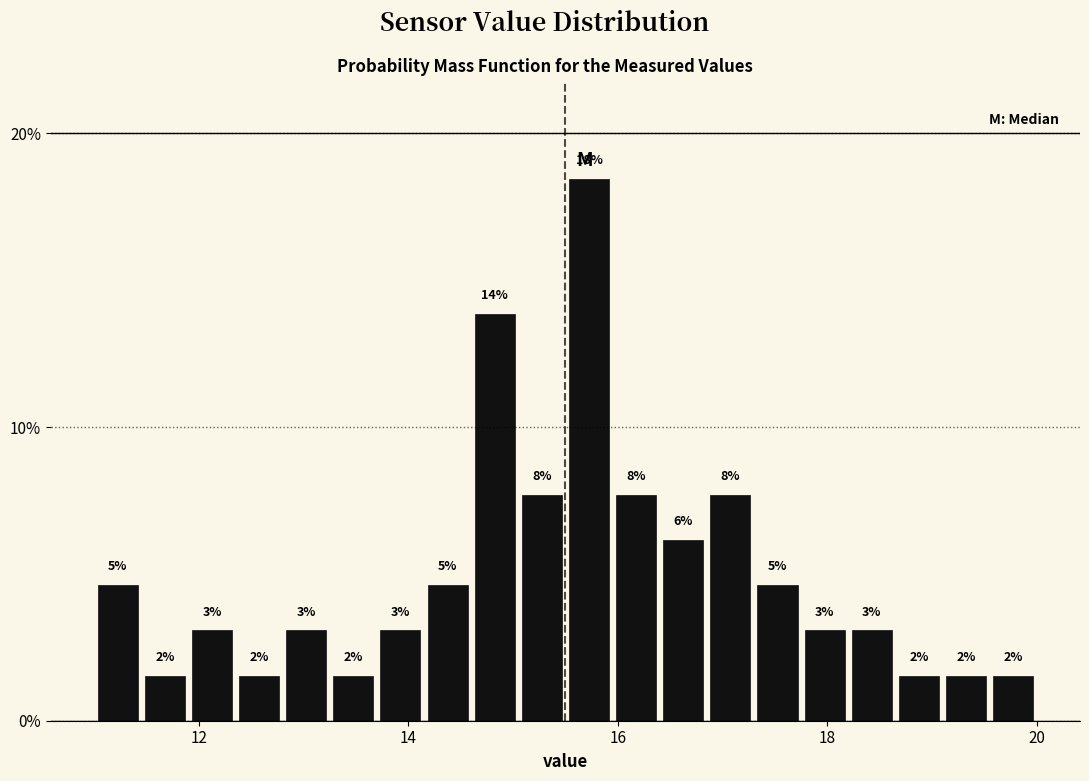

Around what value on the x-axis is the tallest bar? Give the approximate position of its centre, as read against the axis.

15.8